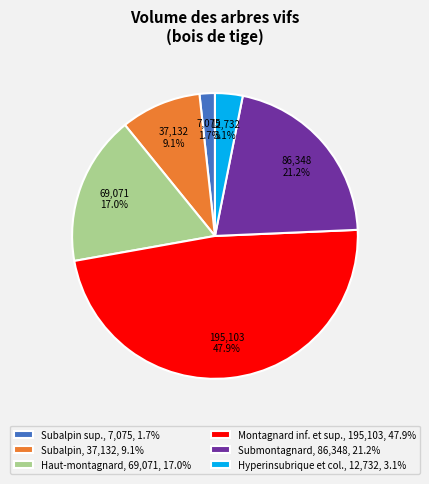

Does any single category account for the majority?

No